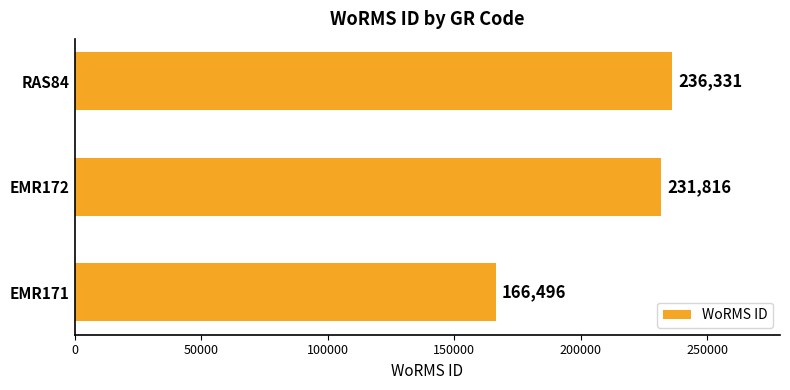

Rank the categories by value from highest to lowest.

RAS84, EMR172, EMR171